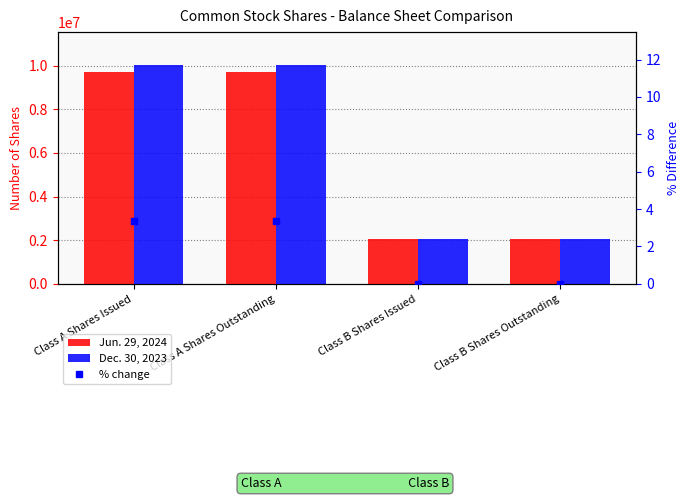

Which series changed the most between Class A Shares Outstanding and Class B Shares Issued?

Dec. 30, 2023